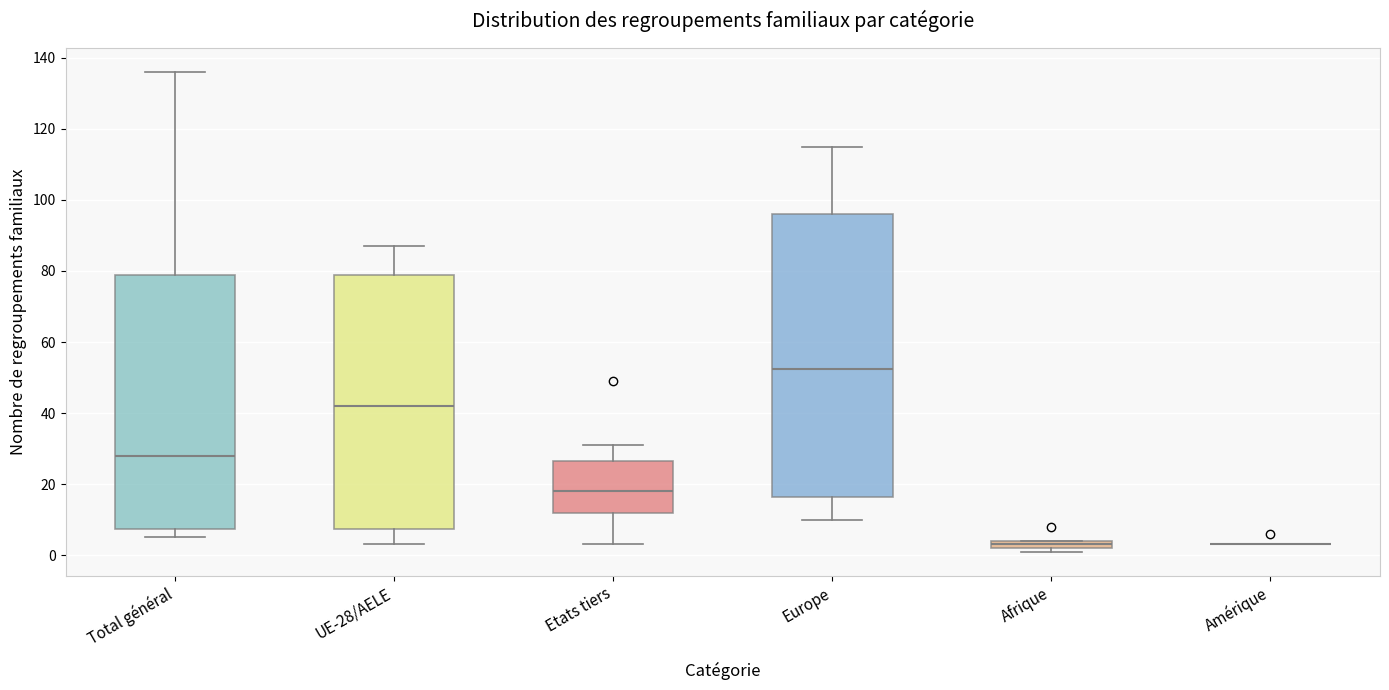

Where does the lower whisker of the box for Etats tiers end on the y-axis? The values are not printed on the chart, so give them approximately, as read against the axis.

4